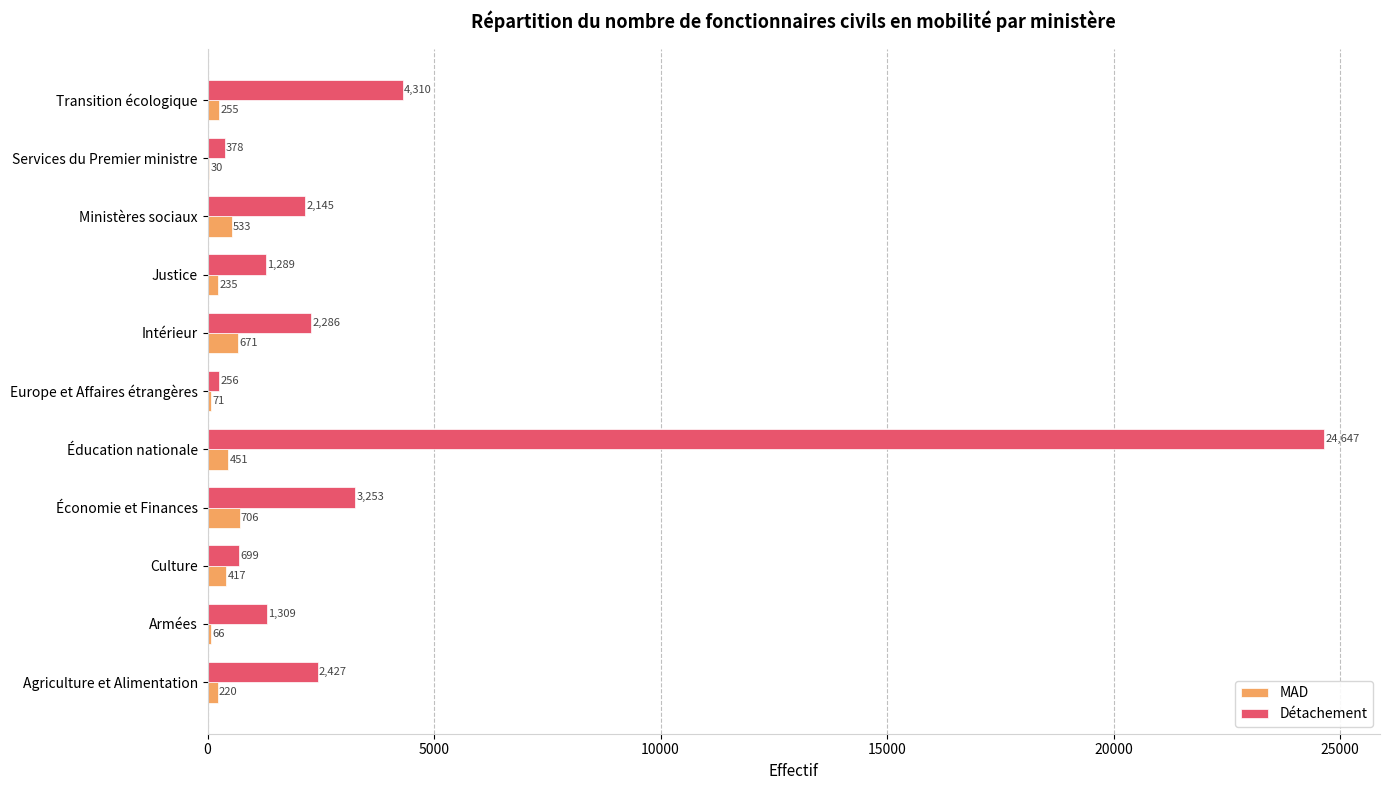

What is the sum of all Détachement values?

42999